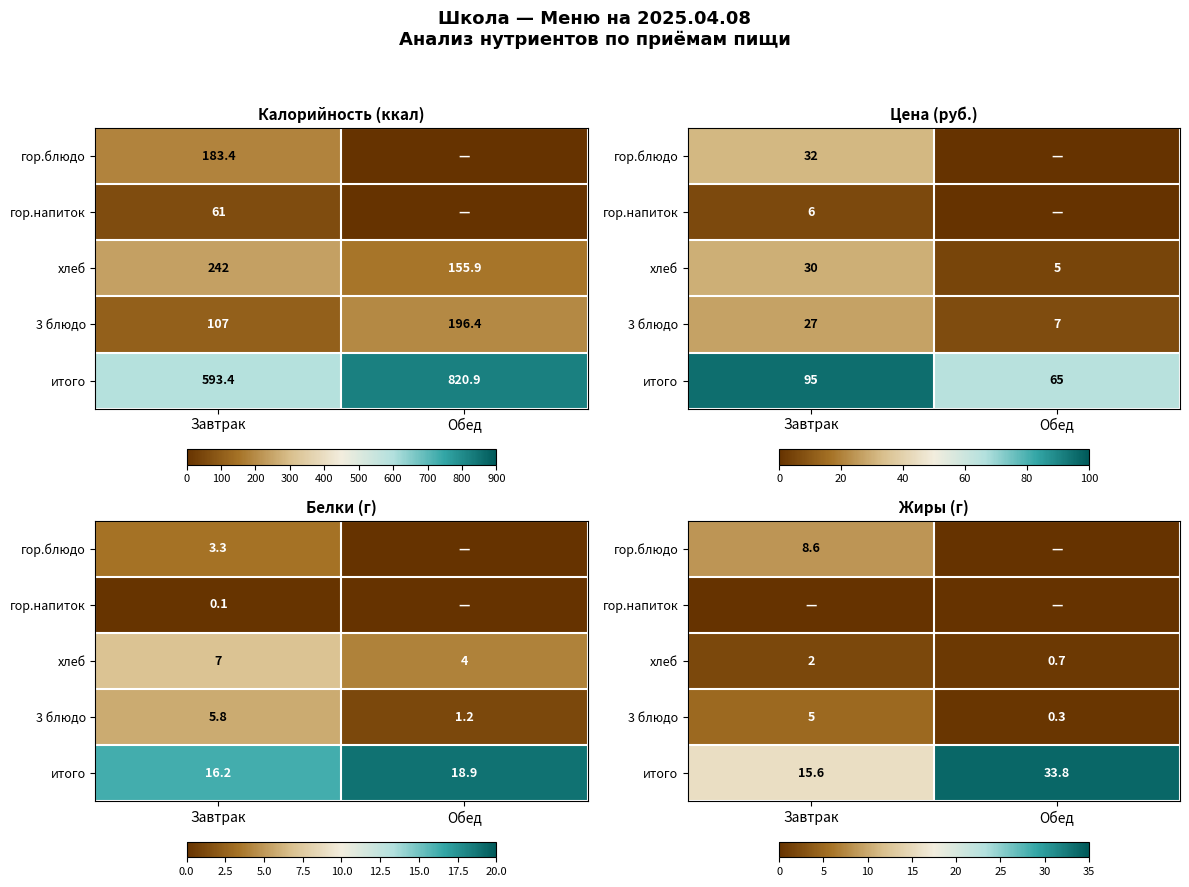

The итого series shows 15.6 at Завтрак. True or false?

True